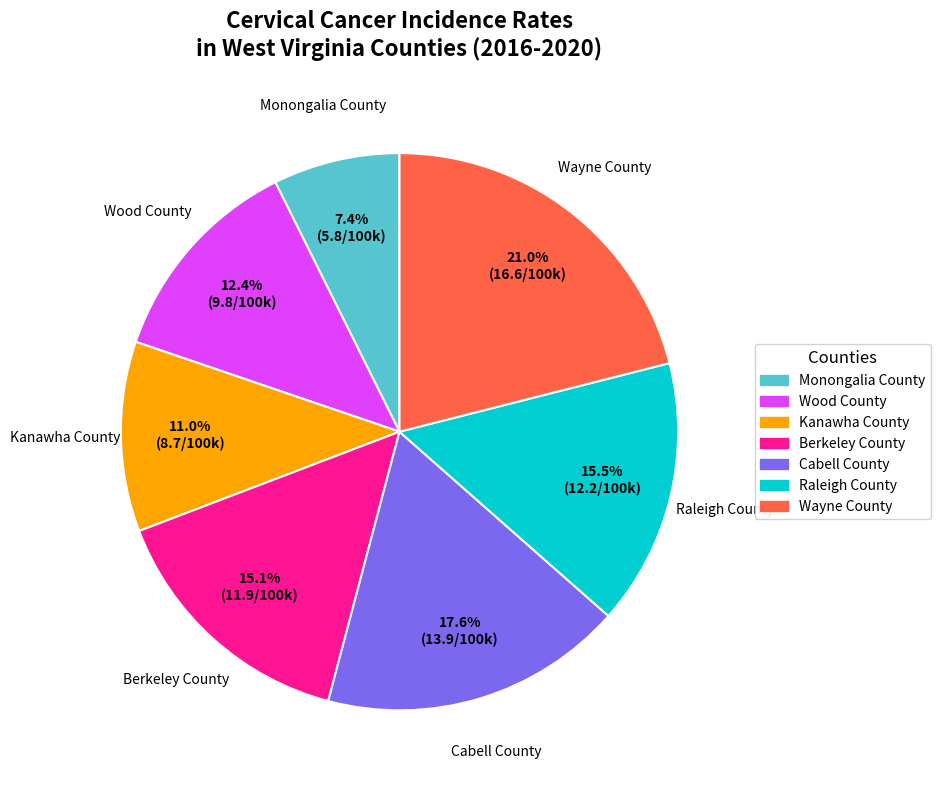

What is the smallest slice in the pie chart?

Monongalia County